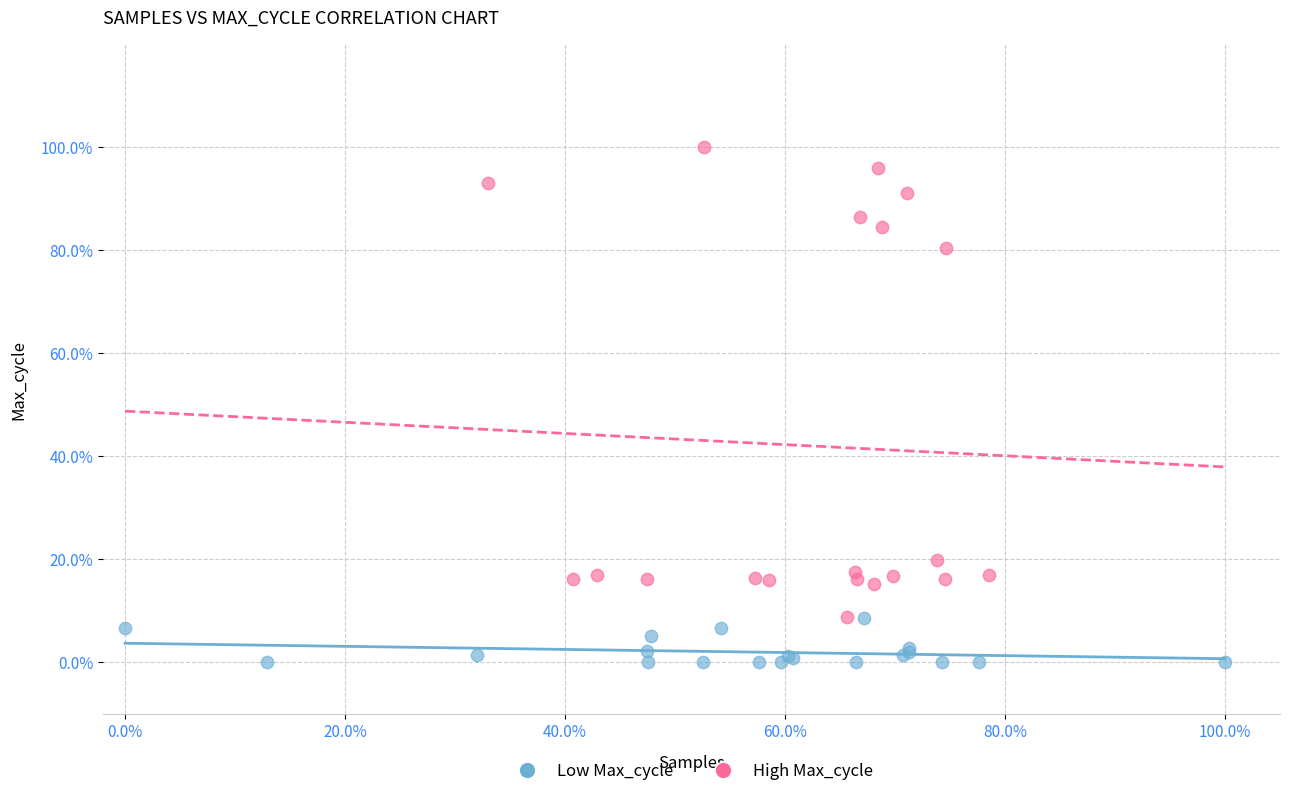

Which series contains the lowest Y value?

Low Max_cycle